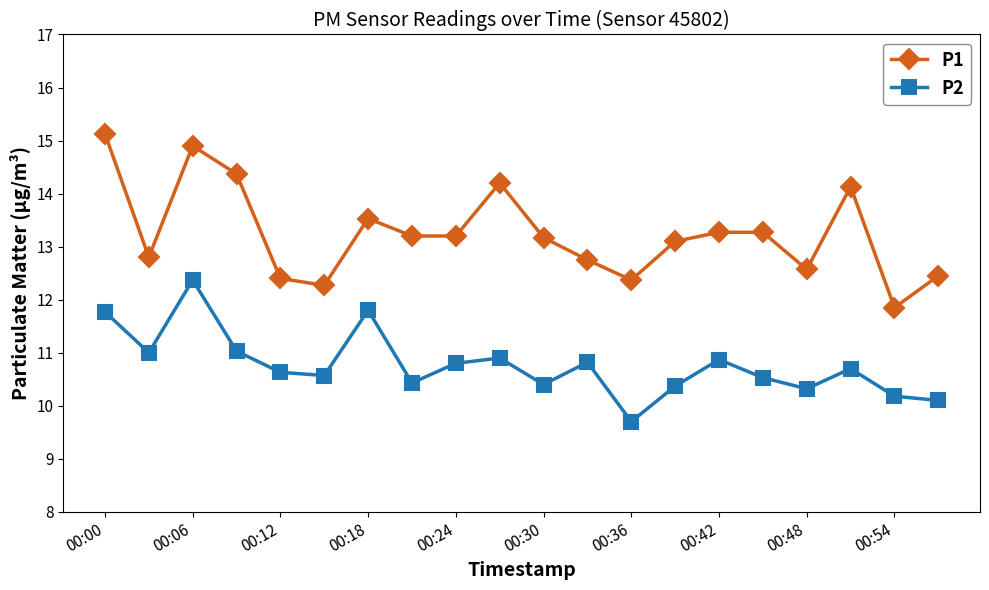

True or false: P2 has more than 1 interior local peaks.

True